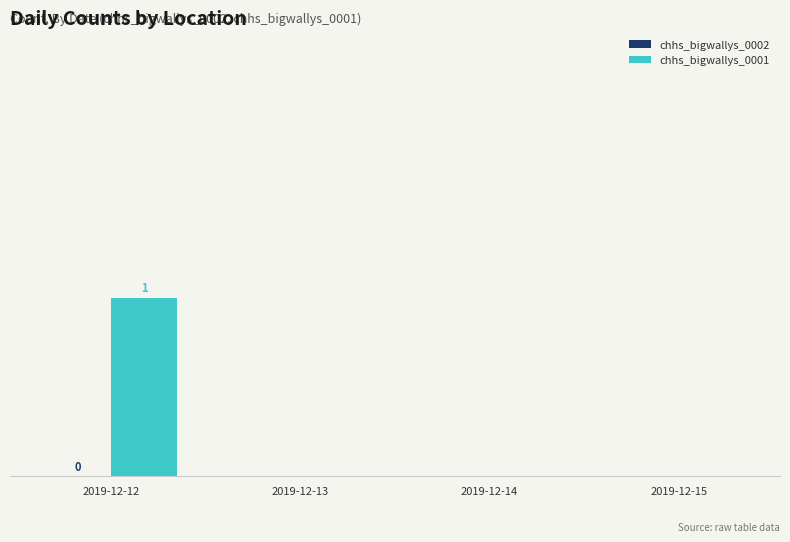

Which category has the highest value across all series?

2019-12-12